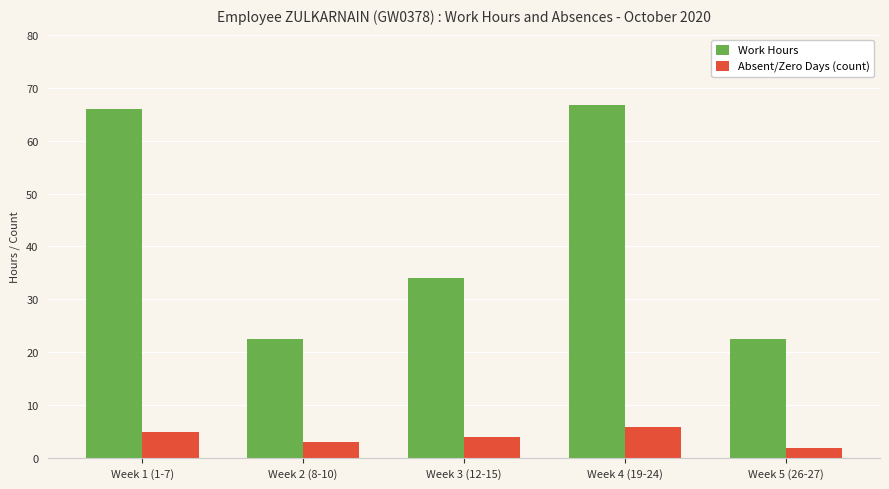

At Week 1 (1-7), list the series in order from smallest to largest.

Absent/Zero Days (count), Work Hours